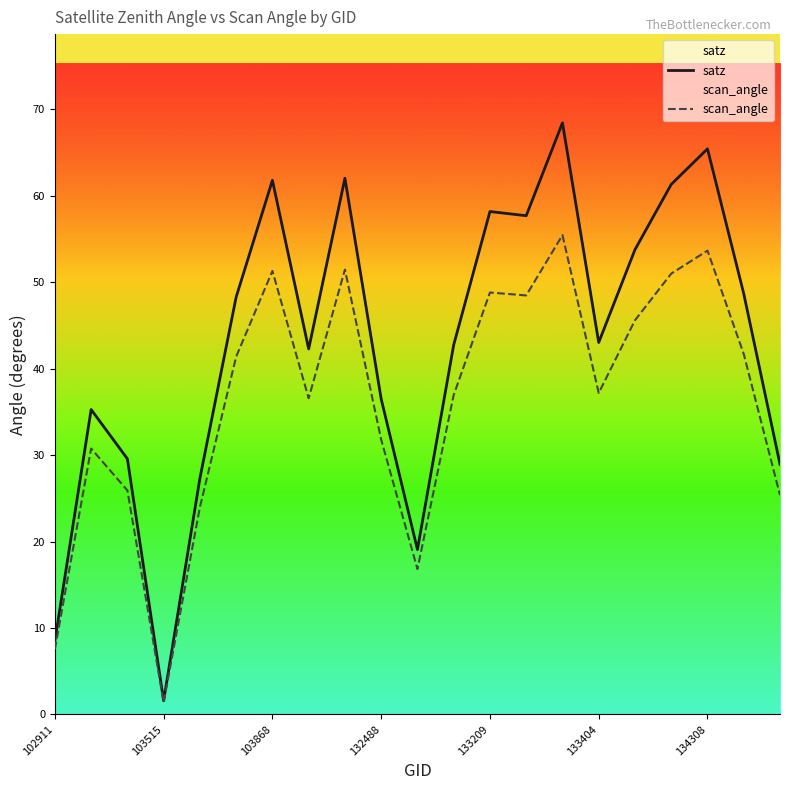

What is the lowest value of the scan_angle series?

1.4